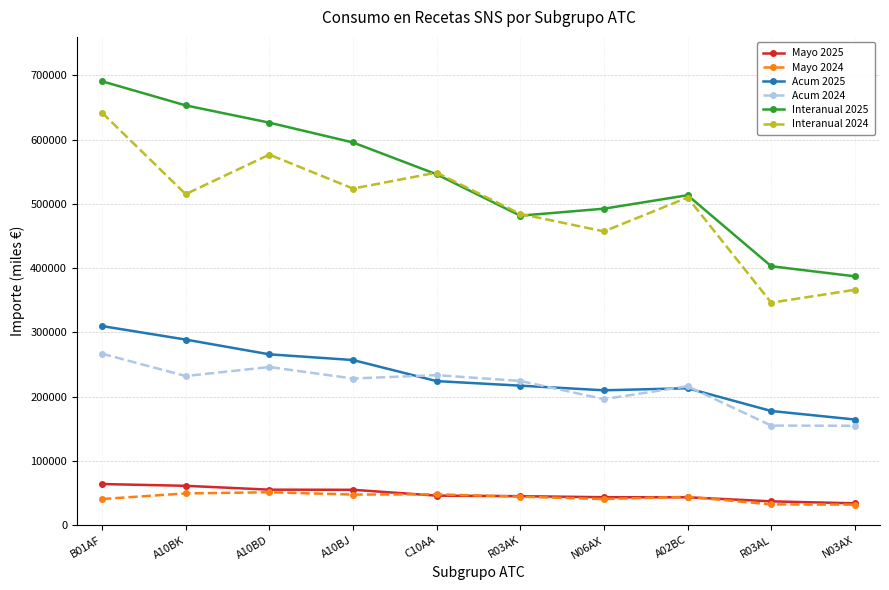

Between B01AF and R03AK, which series saw the biggest shift?

Interanual 2025